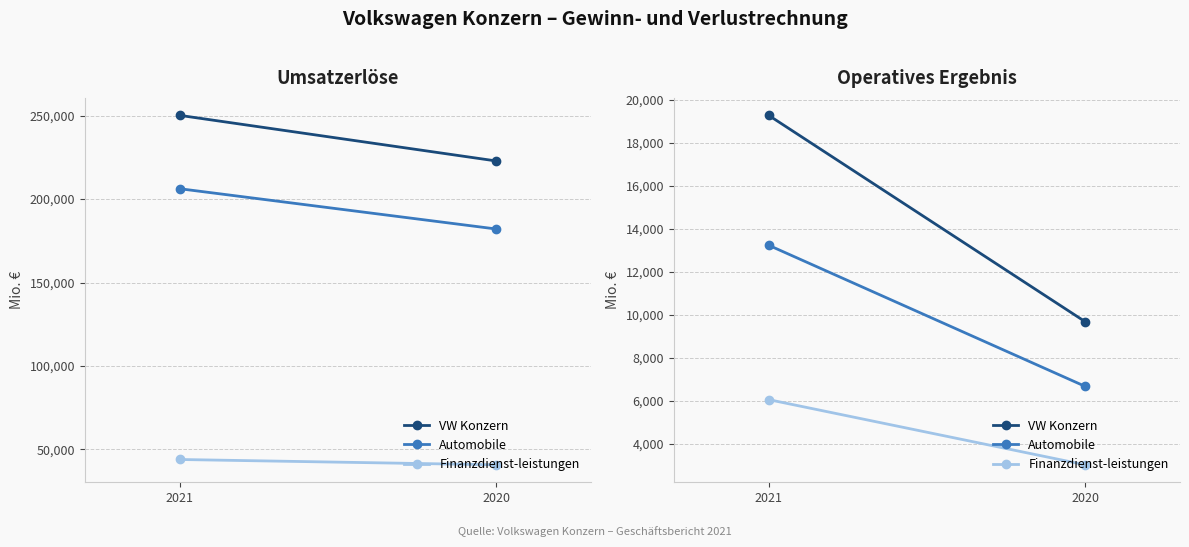

What is the sum of the VW Konzern values at 2020 and 2021?

28950